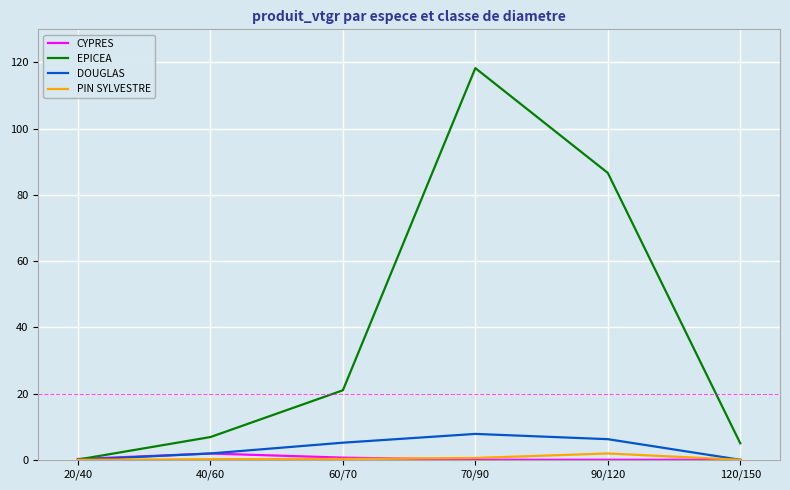

True or false: DOUGLAS has more than 0 interior local peaks.

True